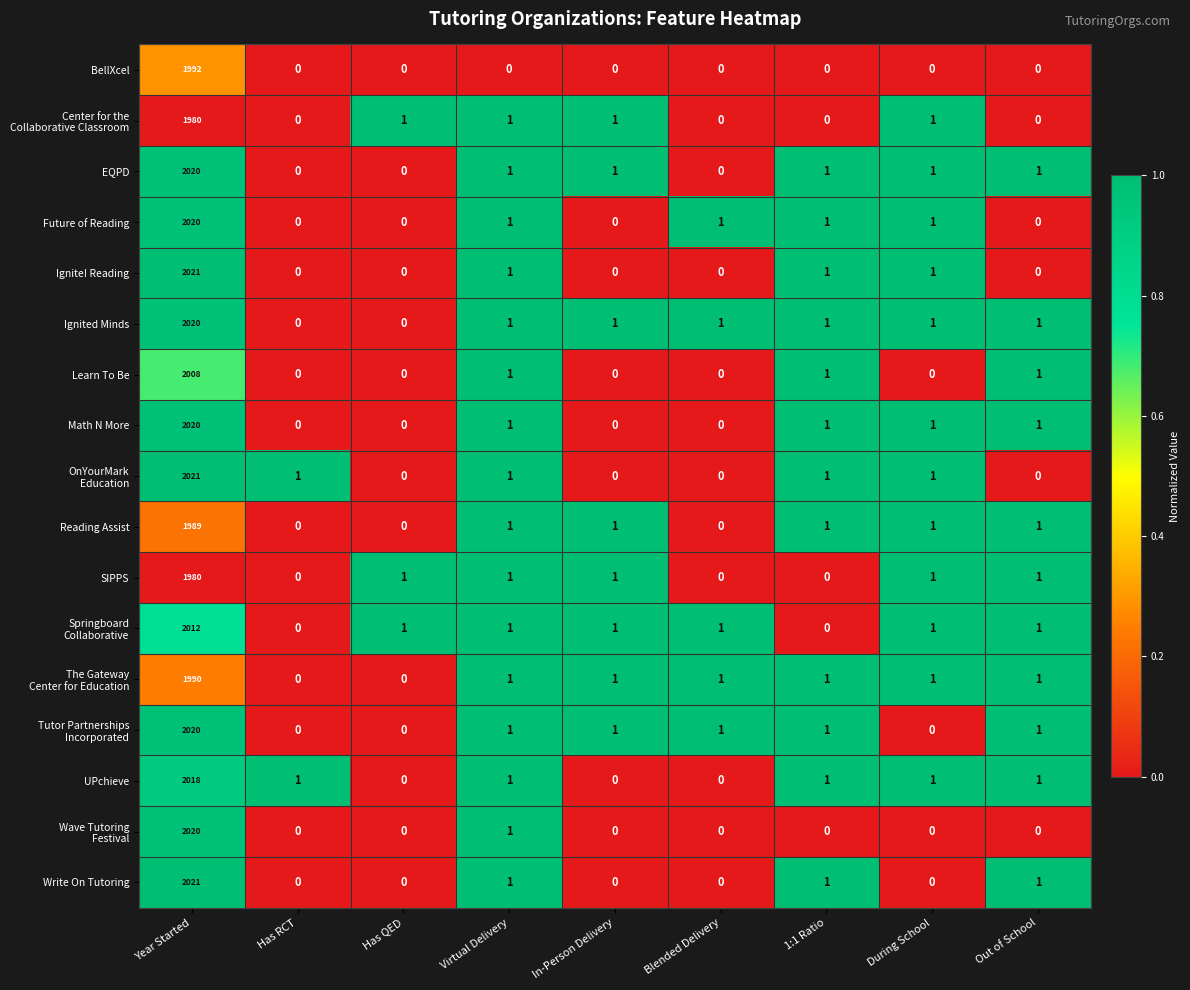

At how many categories does at least one series exceed 0?

9